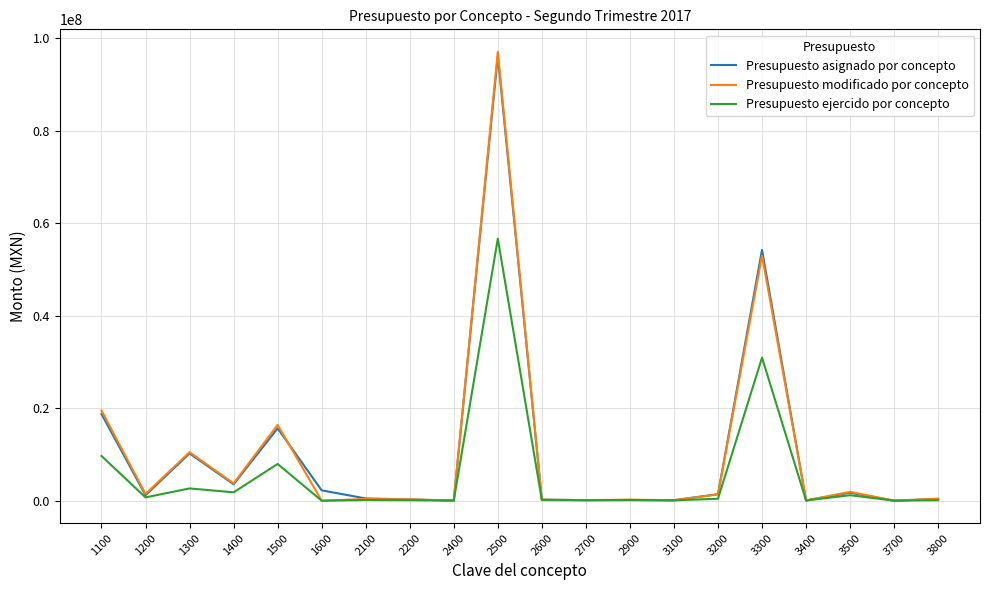

What is the highest value of the Presupuesto asignado por concepto series?

96178973.0